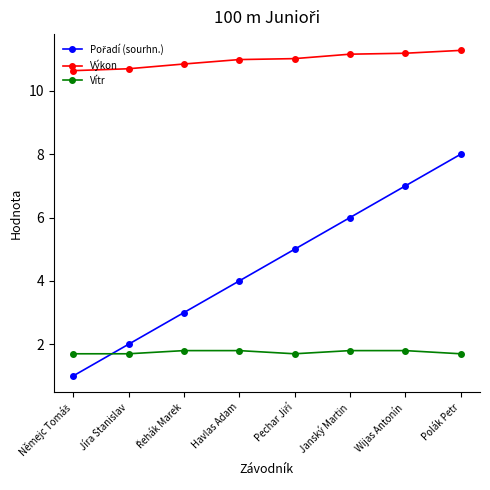

What is the average value of the Výkon series?

11.0